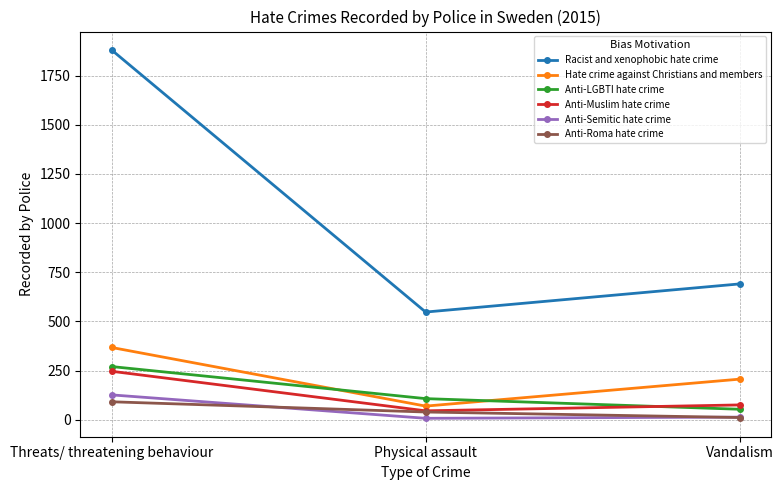

What is the label of the 3rd point from the left?

Vandalism